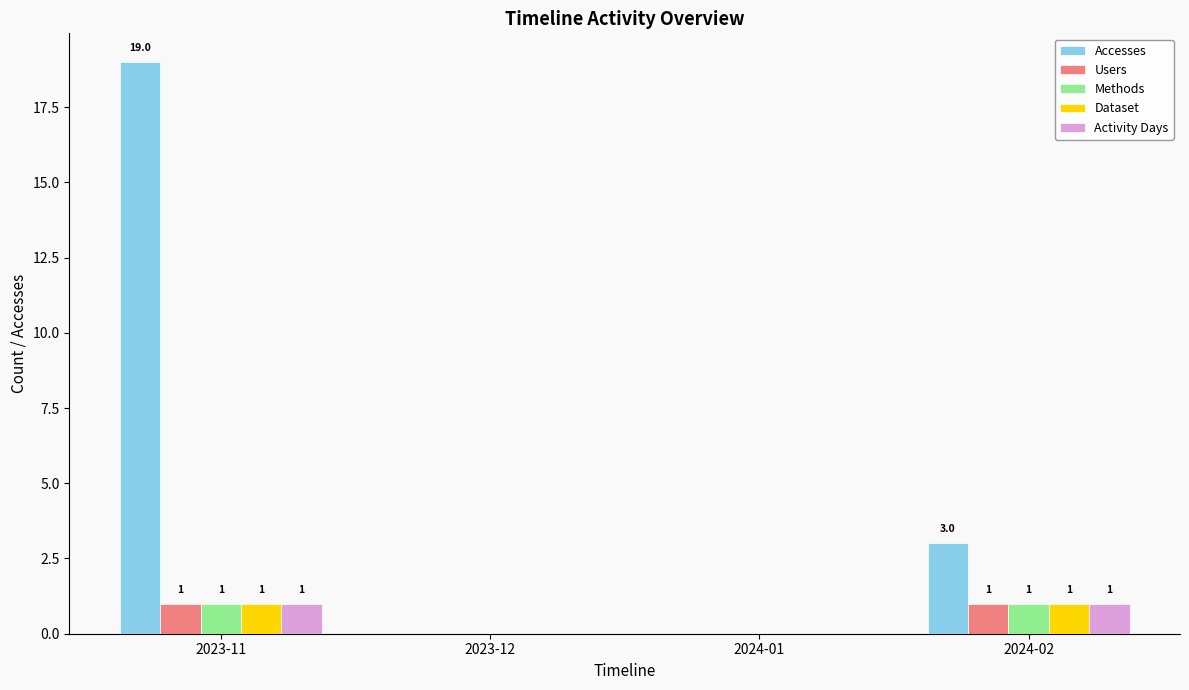

The Dataset series shows 0 at 2024-02. True or false?

False